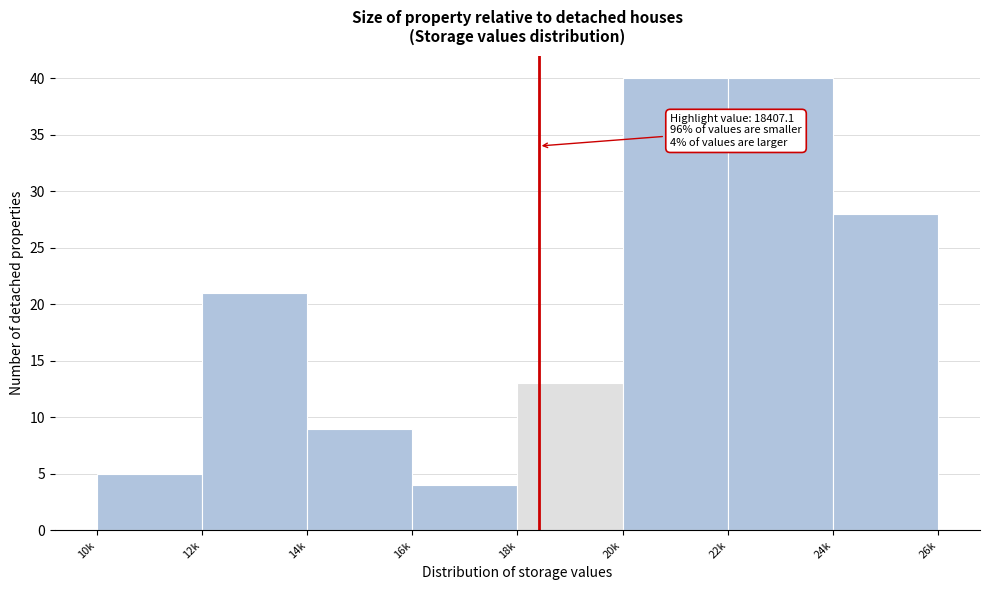

Reading right to left, what are all the values shown in this chart?

28	40	40	13	4	9	21	5